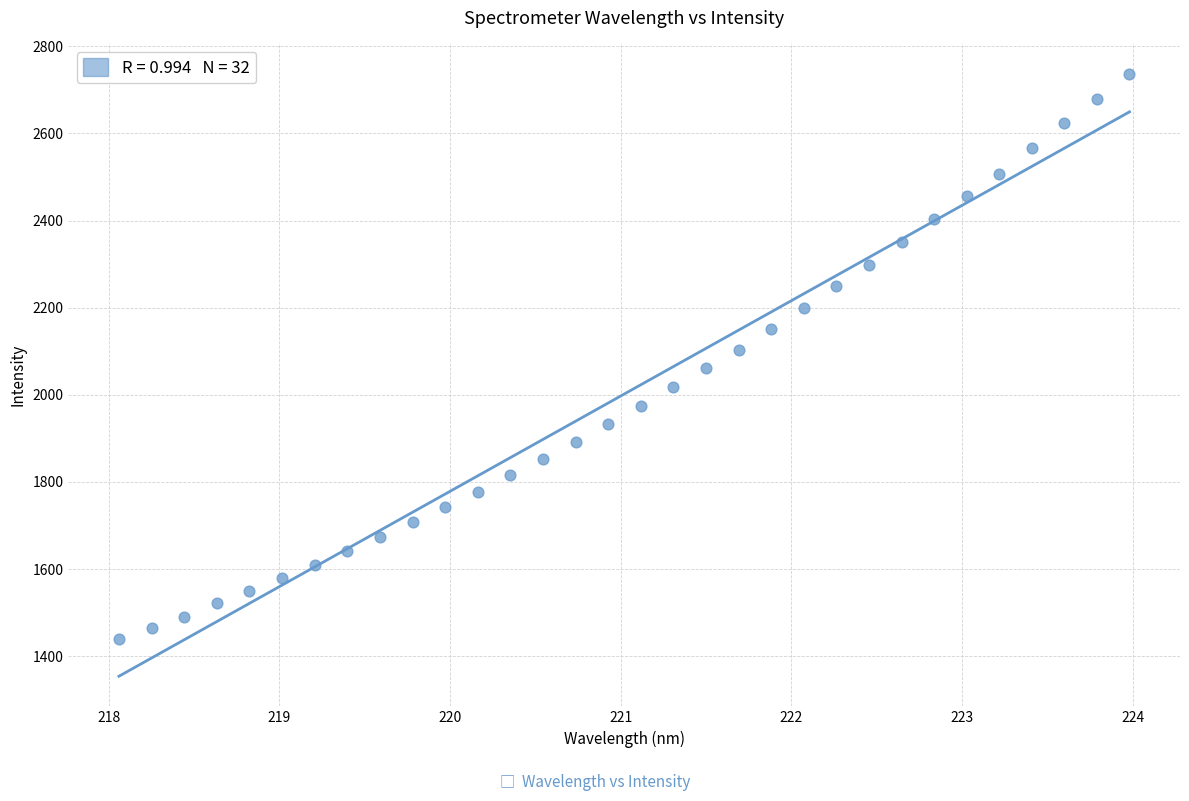

What is the range of Y values (max minus min)?

1298.4